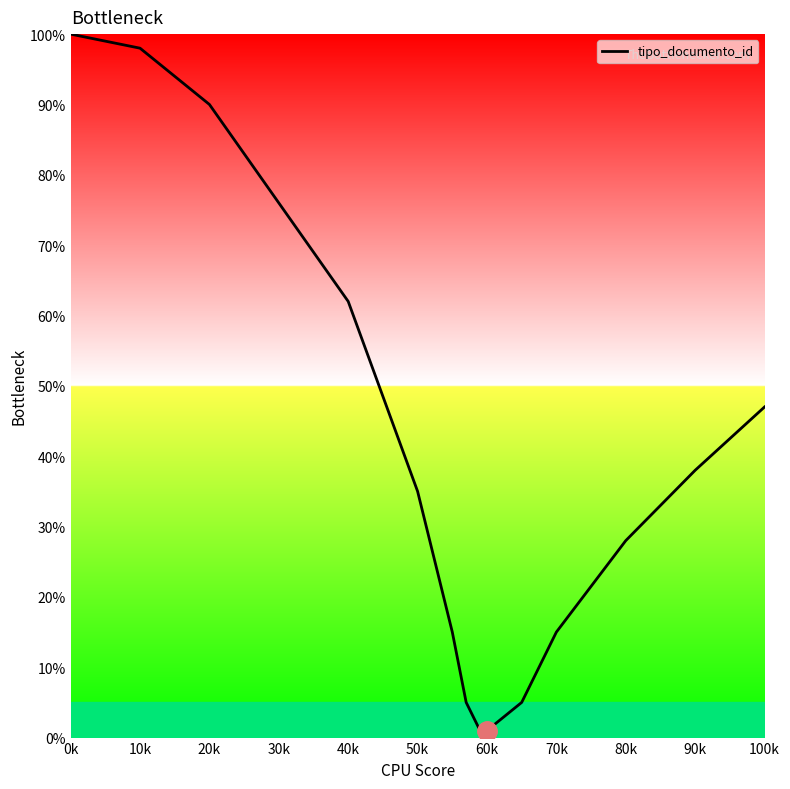

True or false: the data has more than 2 interior local peaks.

False